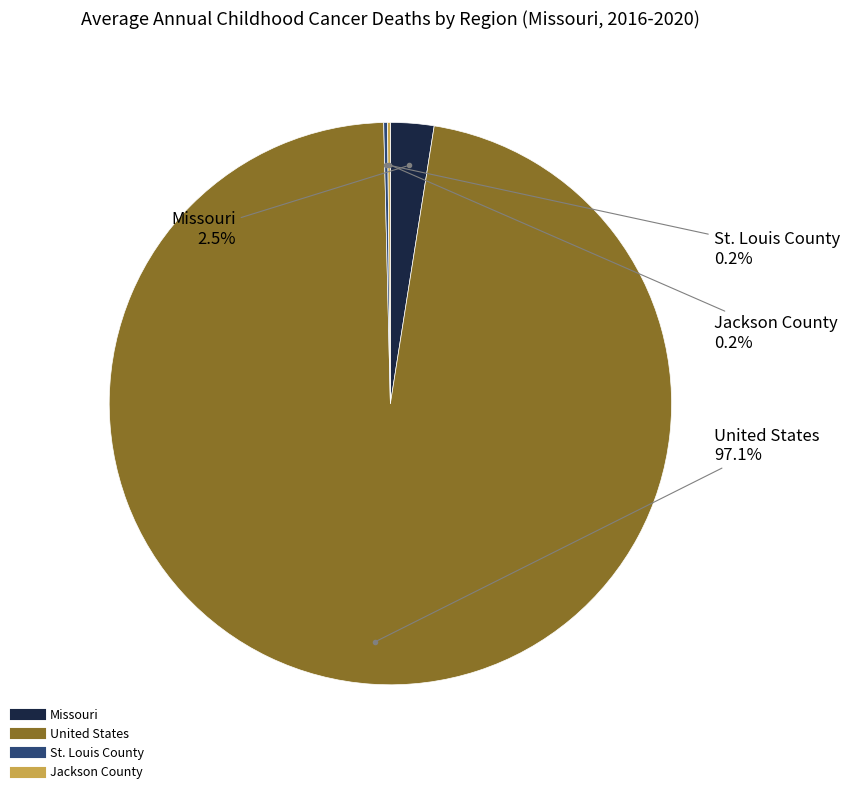

To the nearest percent, what is the average slice percentage?

25%